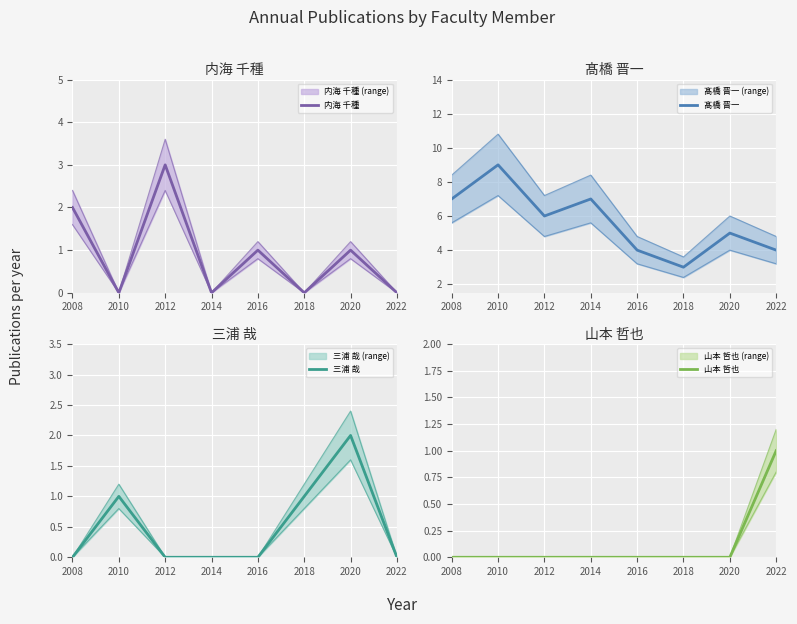

How many lines are shown in the chart?

4